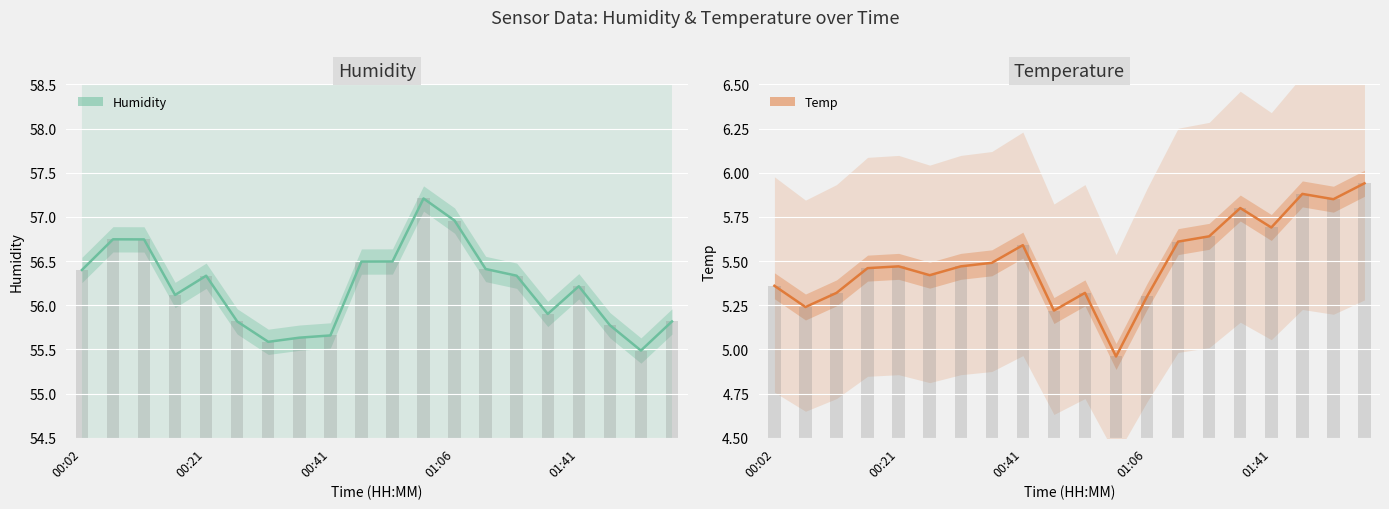

At which label does Temp reach its minimum?

11